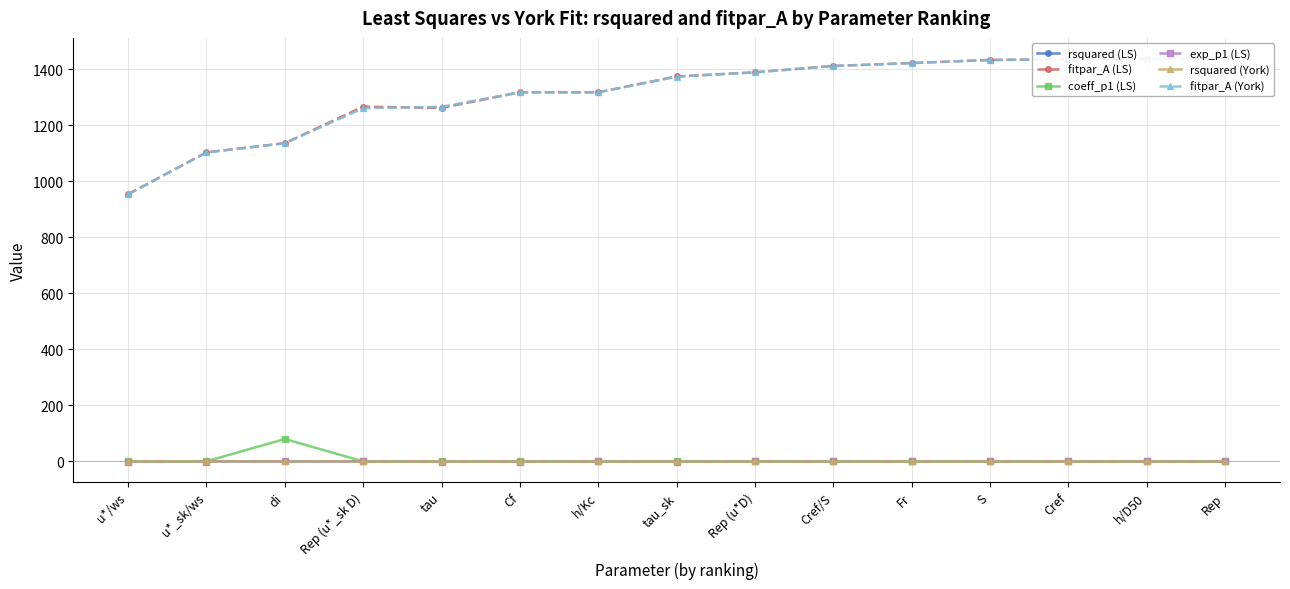

Reading left to right, list all the values displayed in this chart.

rsquared (LS): u*/ws=0.3	u*_sk/ws=0.2	di=0.2	Rep (u*_sk D)=0.1	tau=0.1	Cf=0.1	h/Kc=0.1	tau_sk=0.0	Rep (u*D)=0.0	Cref/S=0.0	Fr=0.0	S=0.0	Cref=0.0	h/D50=0.0	Rep=0.0
fitpar_A (LS): u*/ws=953.8	u*_sk/ws=1103.1	di=1135.9	Rep (u*_sk D)=1266.0	tau=1261.4	Cf=1317.5	h/Kc=1317.5	tau_sk=1373.7	Rep (u*D)=1388.6	Cref/S=1411.2	Fr=1421.7	S=1432.7	Cref=1434.8	h/D50=1436.4	Rep=1439.4
coeff_p1 (LS): u*/ws=1.0	u*_sk/ws=0.7	di=80.2	Rep (u*_sk D)=0.3	tau=0.6	Cf=0.2	h/Kc=0.4	tau_sk=0.4	Rep (u*D)=0.3	Cref/S=0.5	Fr=0.6	S=0.4	Cref=0.5	h/D50=0.4	Rep=0.5
exp_p1 (LS): u*/ws=-0.5	u*_sk/ws=-0.4	di=0.6	Rep (u*_sk D)=0.4	tau=-0.2	Cf=-0.2	h/Kc=0.1	tau_sk=-0.2	Rep (u*D)=0.2	Cref/S=0.0	Fr=0.1	S=-0.0	Cref=0.0	h/D50=0.0	Rep=-0.0
rsquared (York): u*/ws=0.3	u*_sk/ws=0.2	di=0.2	Rep (u*_sk D)=0.1	tau=0.1	Cf=0.1	h/Kc=0.1	tau_sk=0.0	Rep (u*D)=0.0	Cref/S=0.0	Fr=0.0	S=0.0	Cref=0.0	h/D50=0.0	Rep=0.0
fitpar_A (York): u*/ws=953.1	u*_sk/ws=1102.5	di=1135.3	Rep (u*_sk D)=1260.6	tau=1265.6	Cf=1317.0	h/Kc=1317.0	tau_sk=1373.3	Rep (u*D)=1388.4	Cref/S=1410.9	Fr=1421.5	S=1432.5	Cref=1434.6	h/D50=1436.0	Rep=1439.0